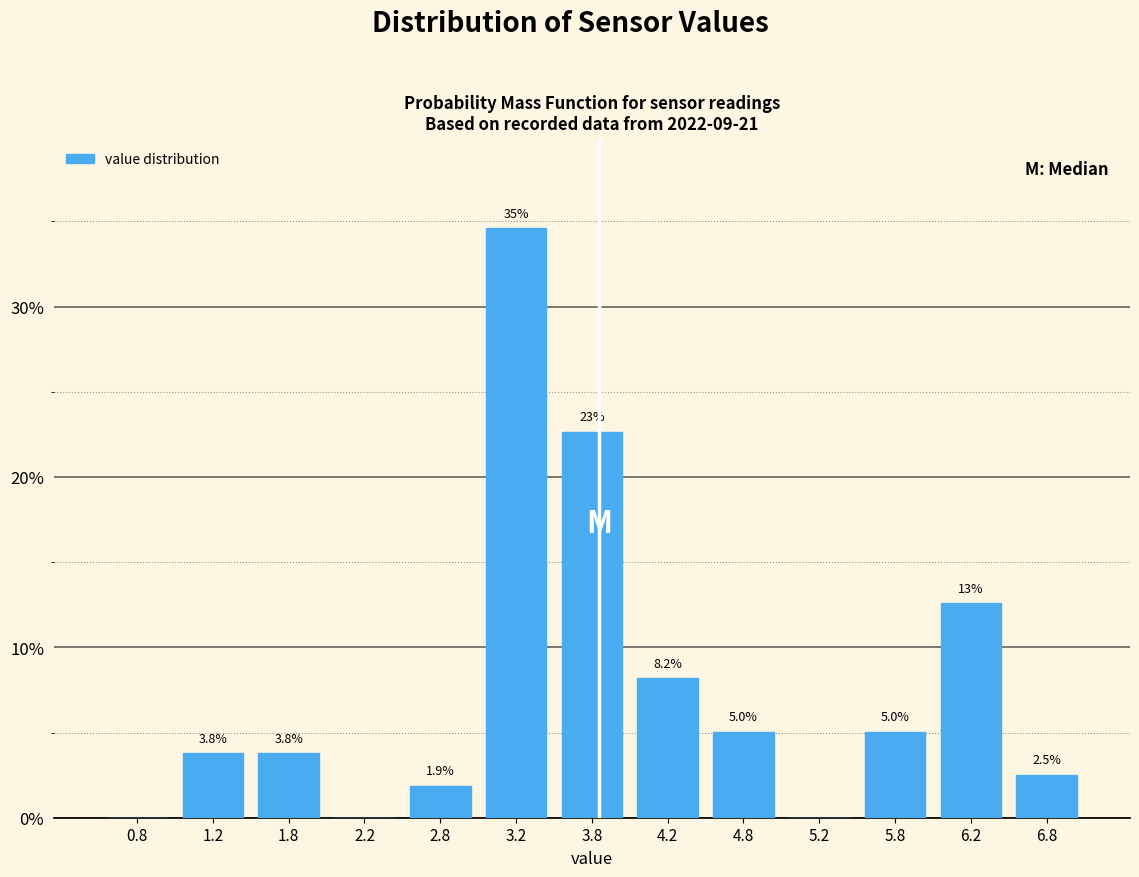

Over which range of the x-axis is the bar tallest?

3.0 to 3.5